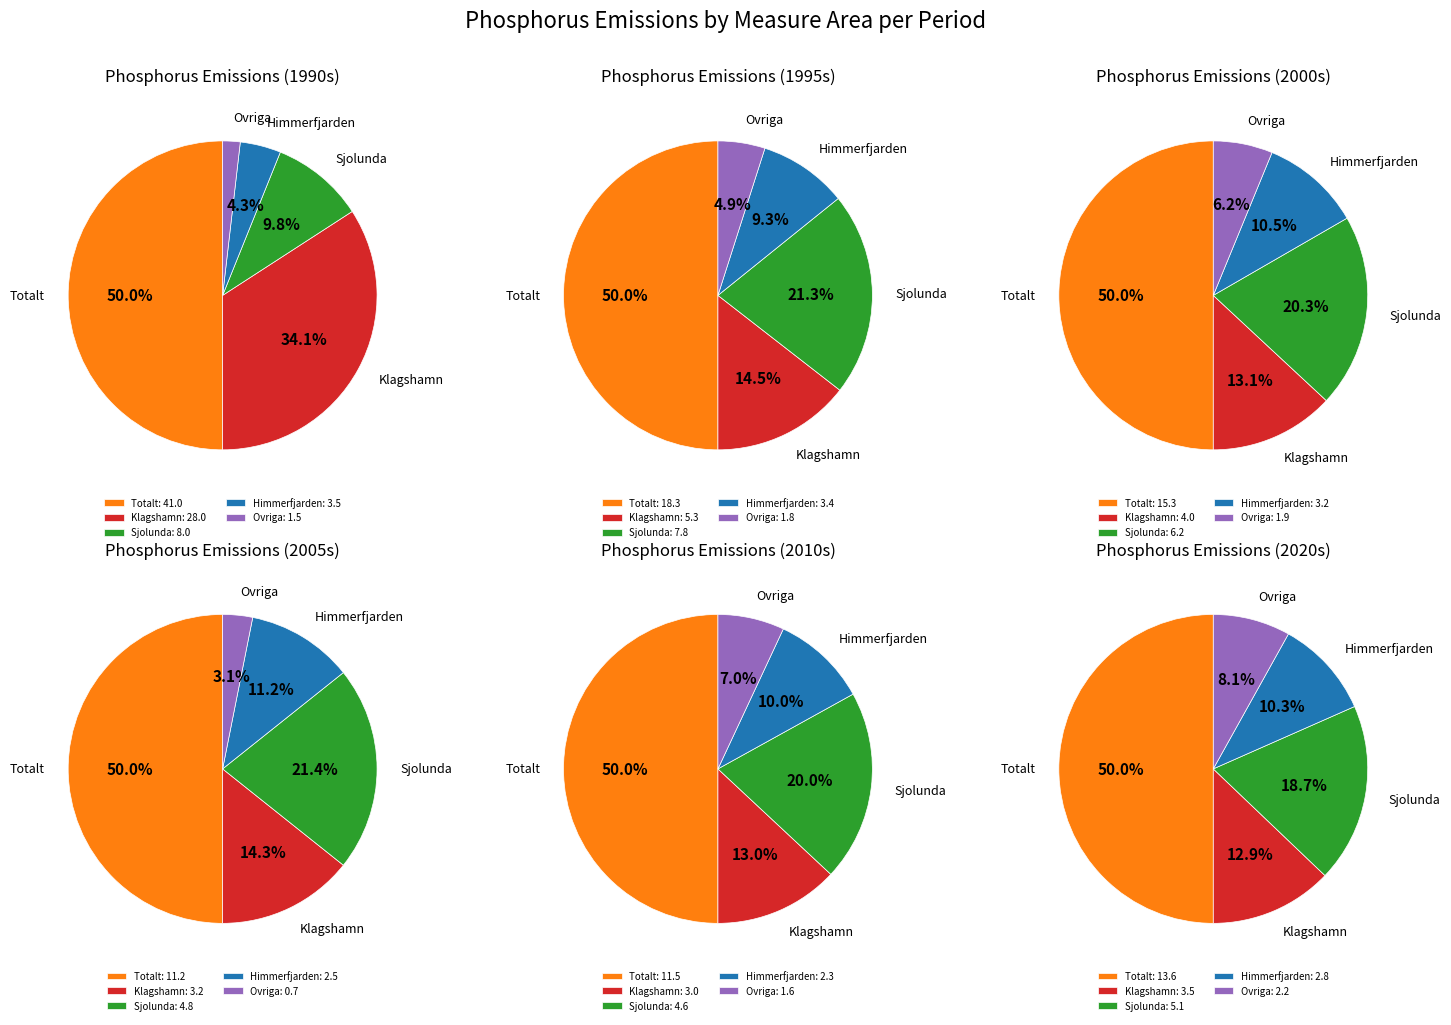

Rank the series at 1992 from lowest to highest value.

Ovriga, Himmerfjarden, Klagshamn, Sjolunda, Totalt